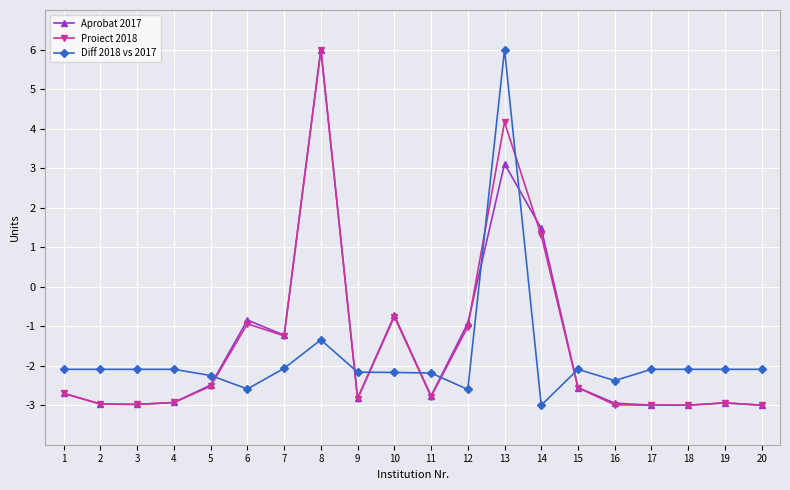

At 14, list the series in order from smallest to largest.

Diff 2018 vs 2017, Proiect 2018, Aprobat 2017